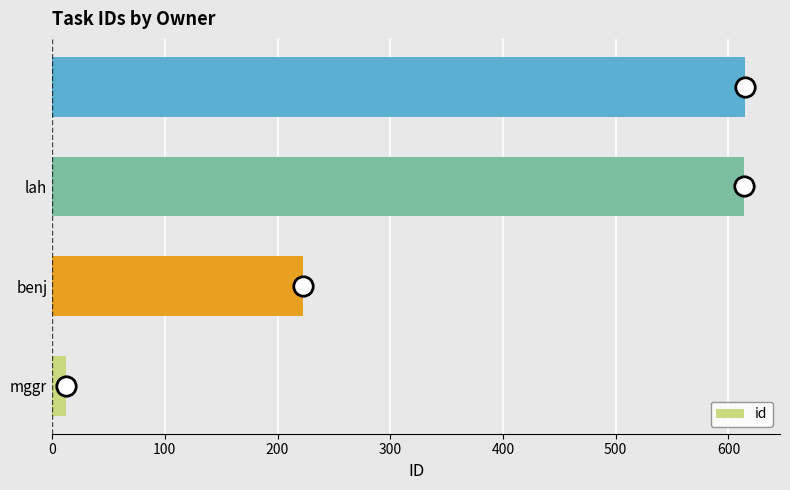

What is the difference between the maximum and minimum values?

603